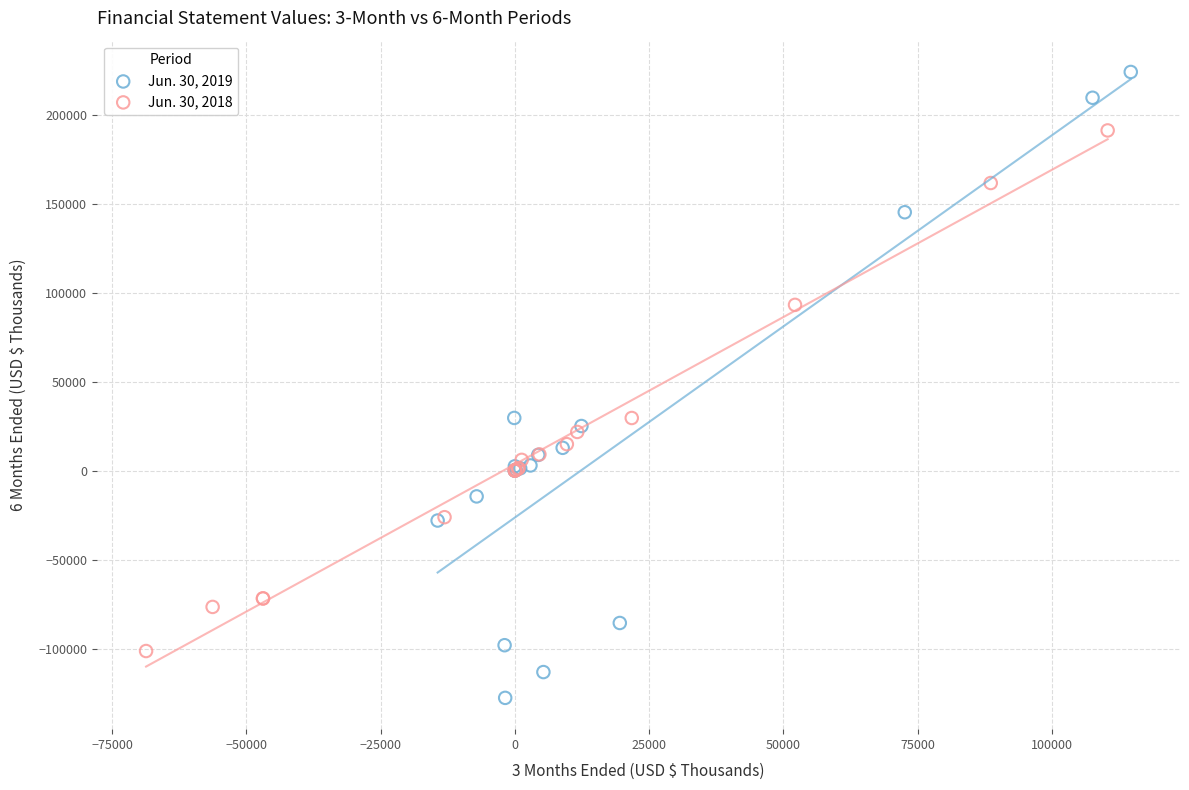

Which series contains the lowest Y value?

Jun. 30, 2019